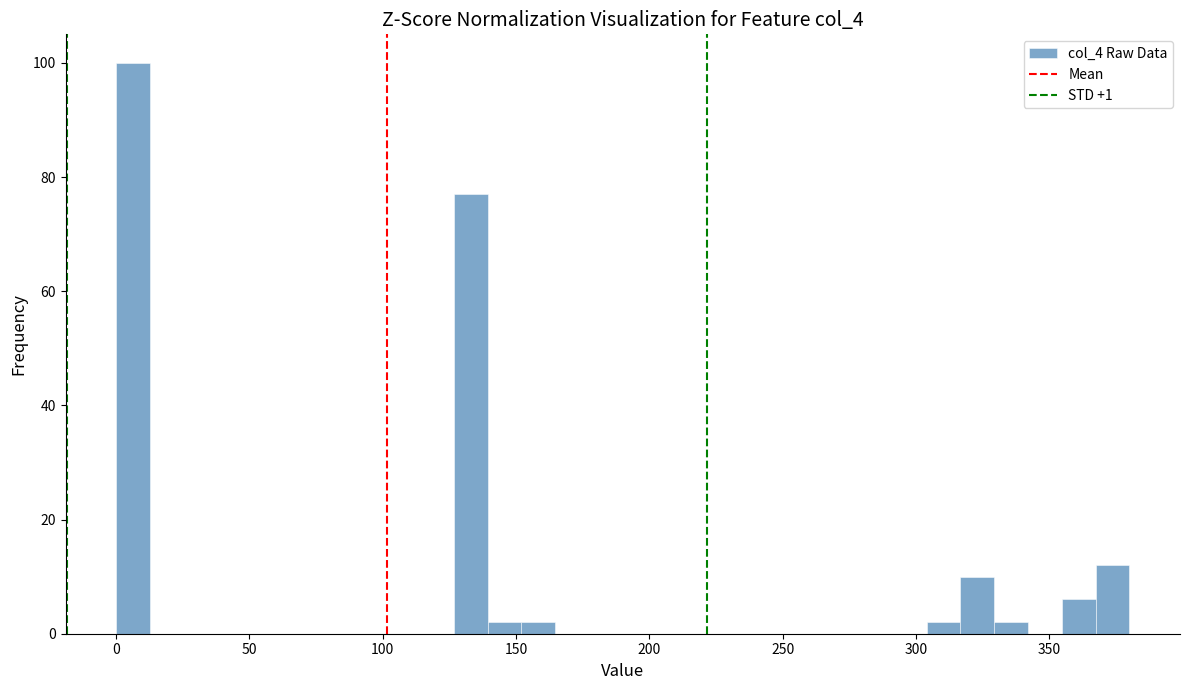

Around what value on the x-axis is the tallest bar? Give the approximate position of its centre, as read against the axis.

5